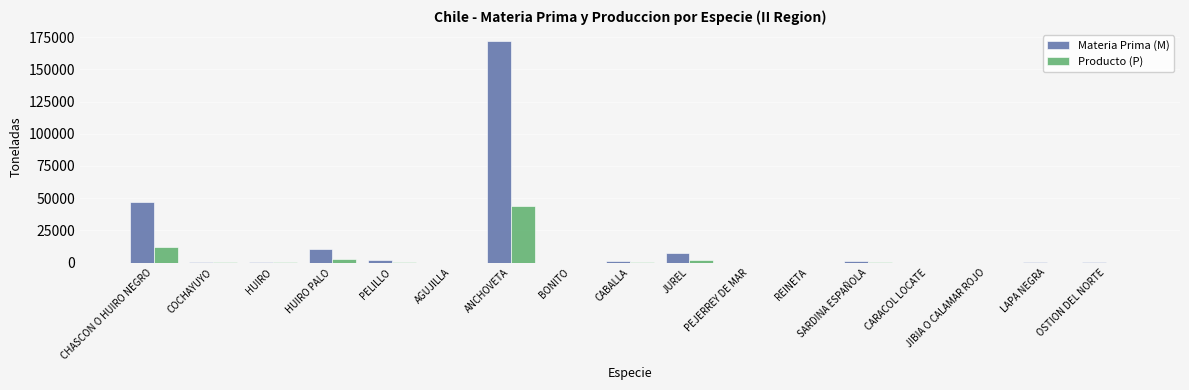

At which category is the sum across all series the highest?

ANCHOVETA